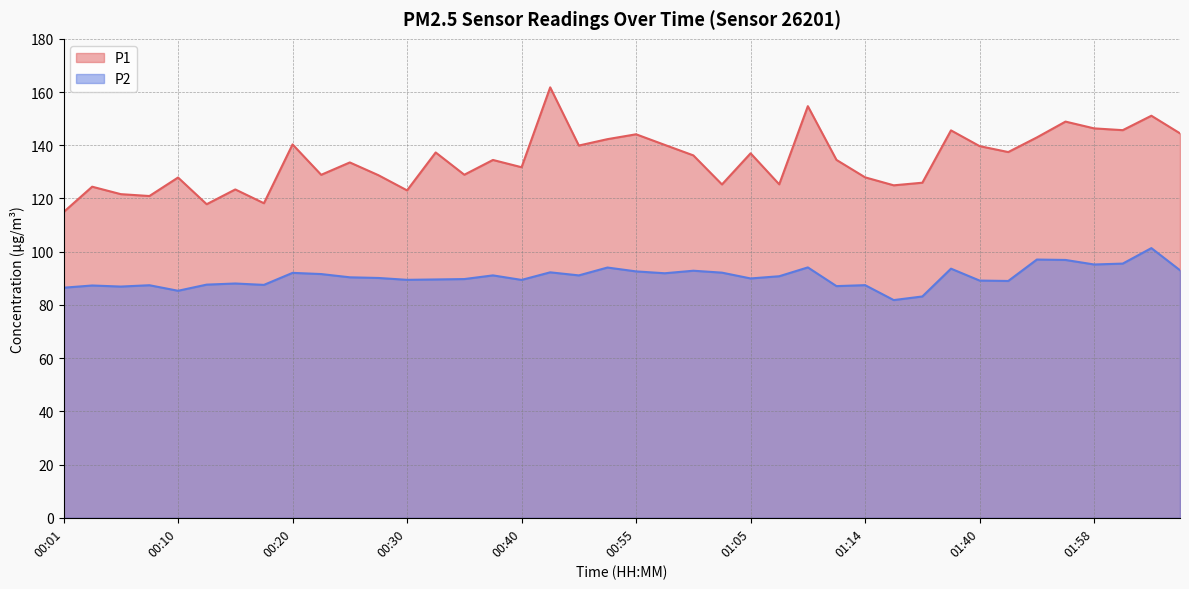

At which label does P1 first exceed 134?

00:20